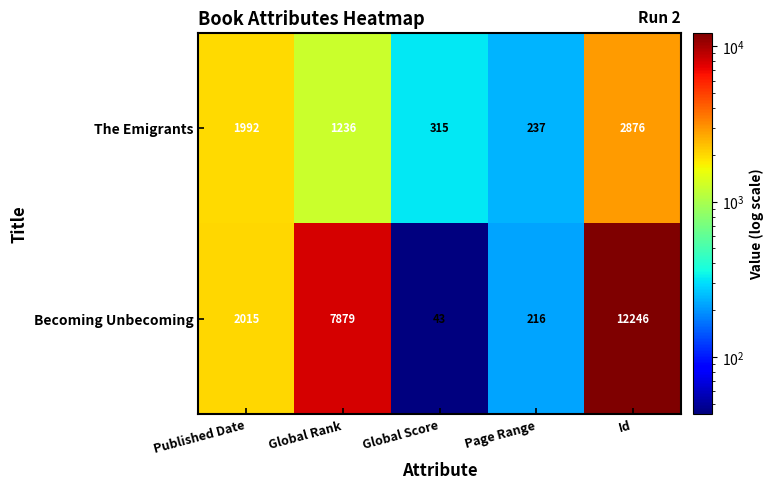

What is the smallest value displayed?

43